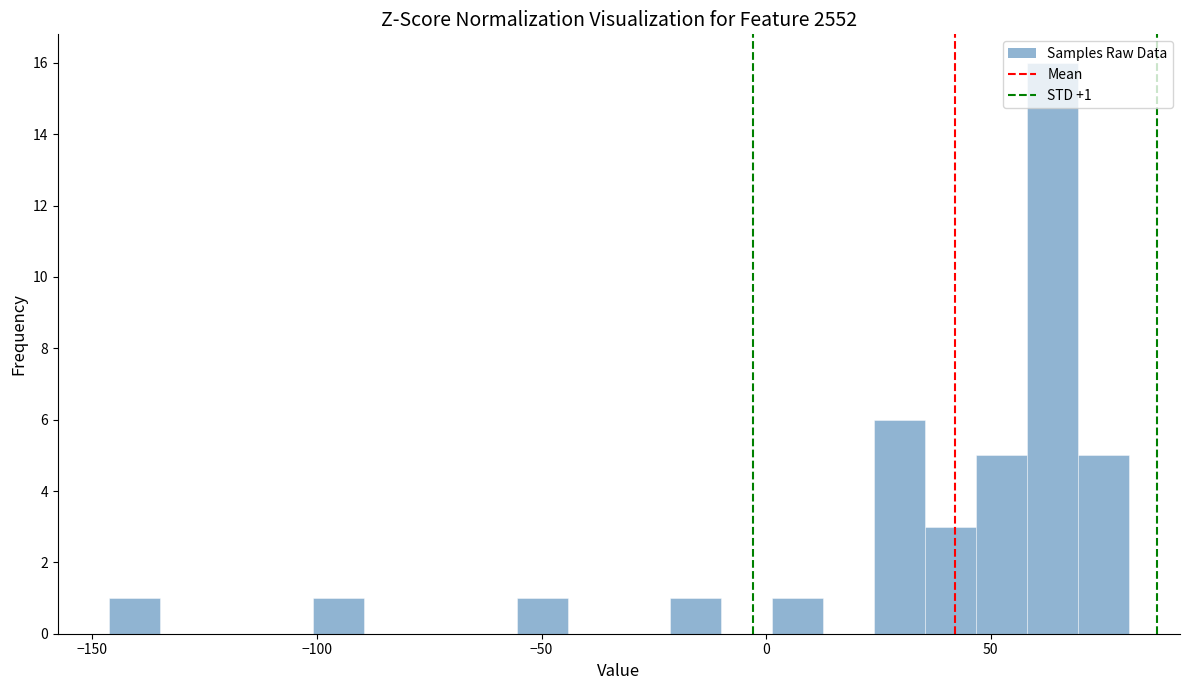

Around what value on the x-axis is the tallest bar? Give the approximate position of its centre, as read against the axis.

65